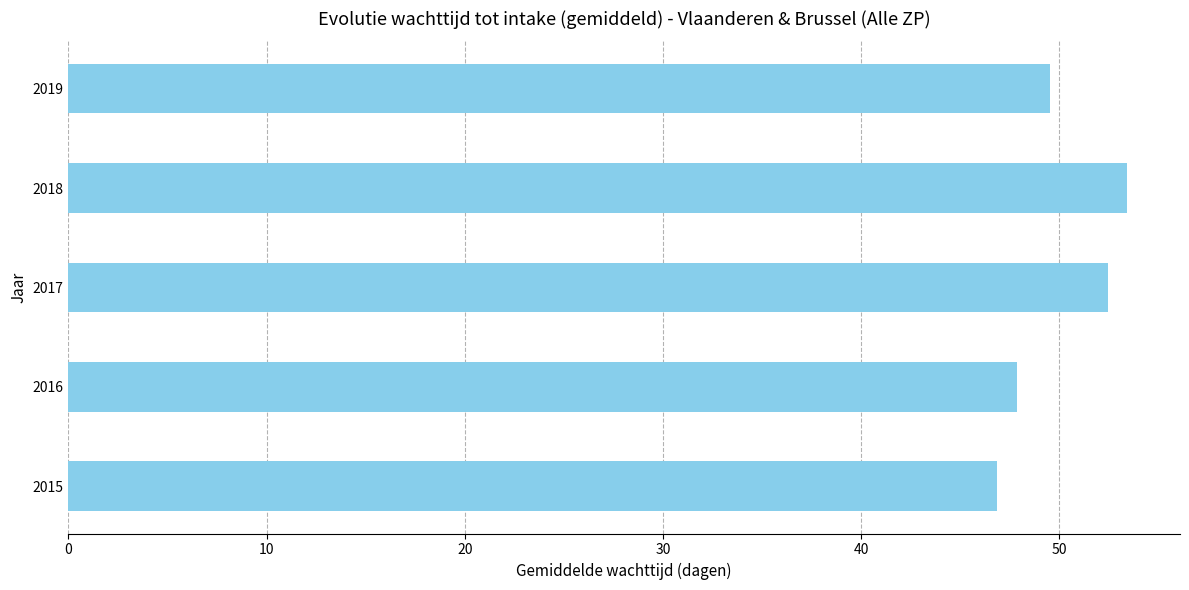

Reading bottom to top, extract all data points from this chart.

46.9	47.9	52.5	53.4	49.5